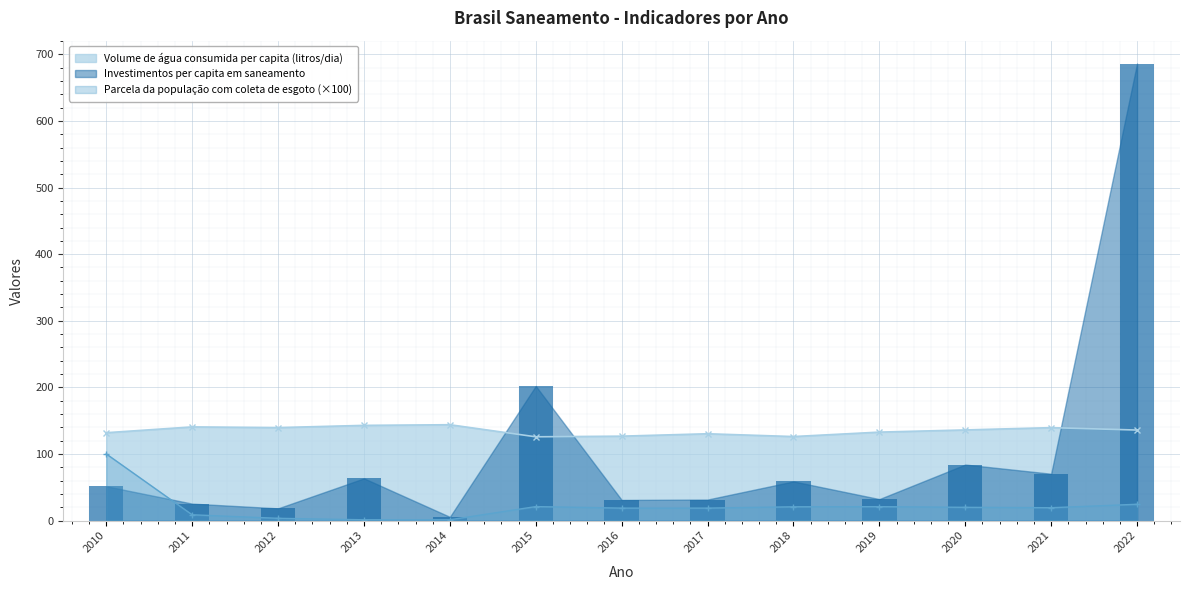

Rank the categories by Investimentos per capita em saneamento value from highest to lowest.

2022, 2015, 2020, 2021, 2013, 2018, 2010, 2019, 2017, 2016, 2011, 2012, 2014